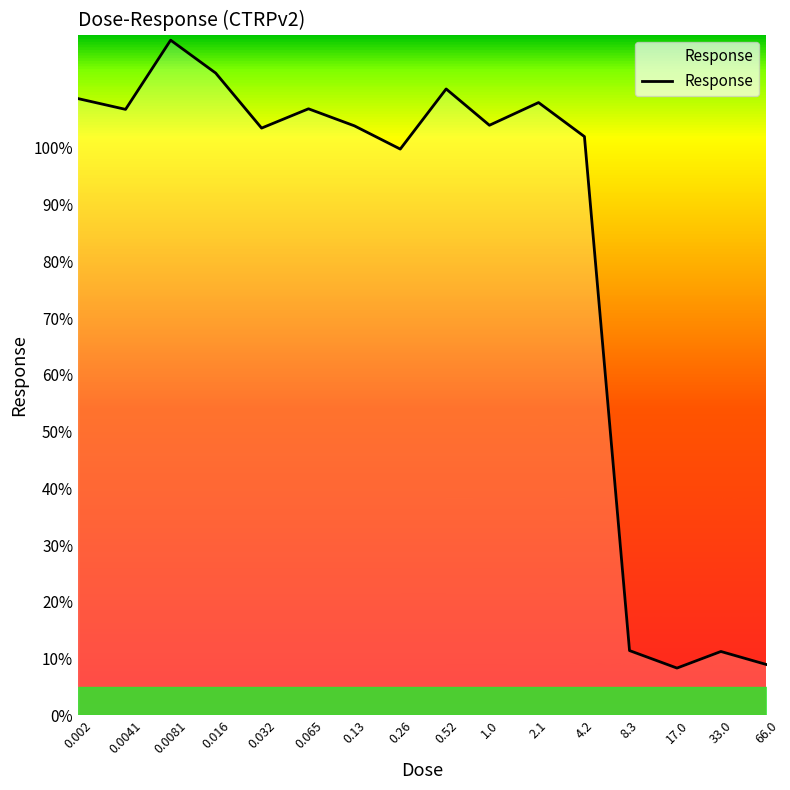

What is the greatest value displayed?

119.0